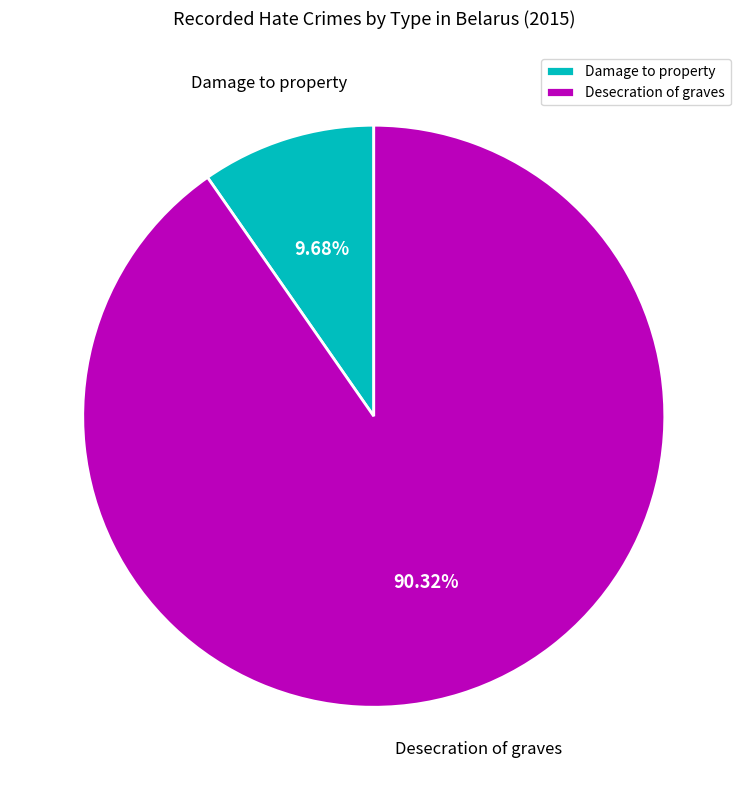

To the nearest percent, what is the average slice percentage?

50%